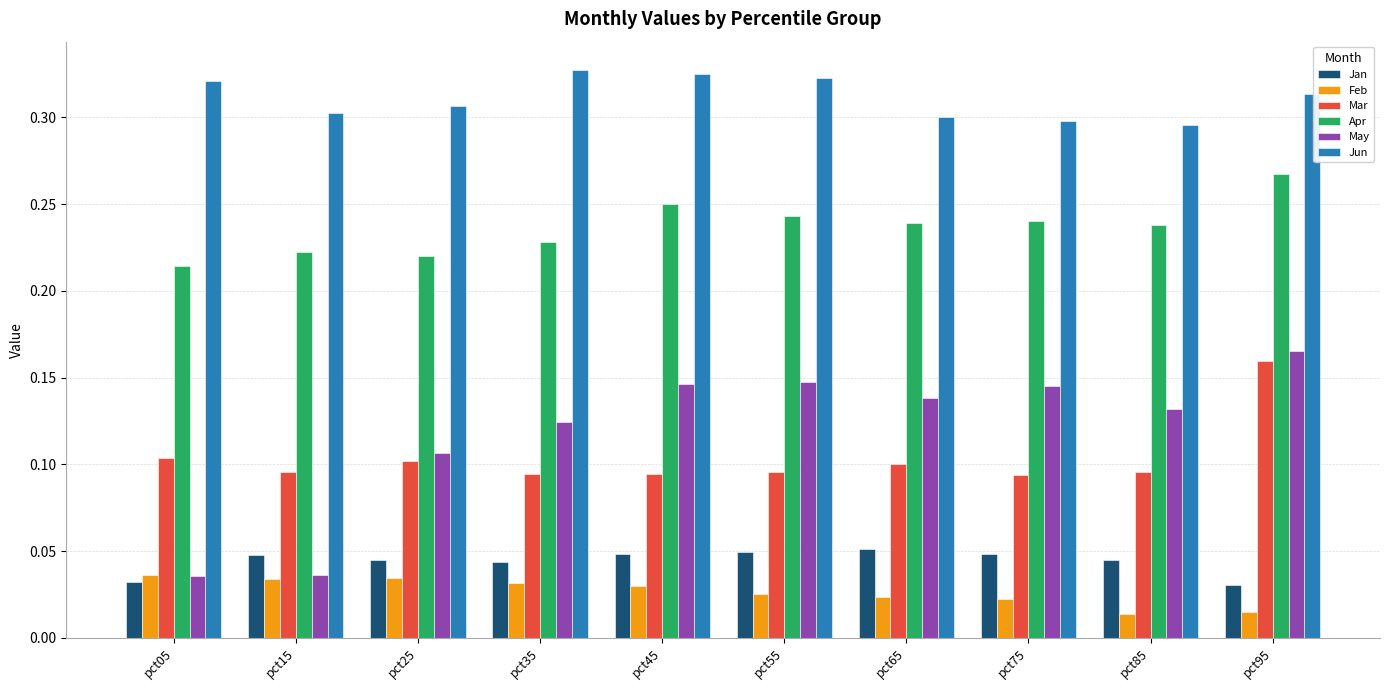

What are all the series names shown in the legend?

Jan, Feb, Mar, Apr, May, Jun